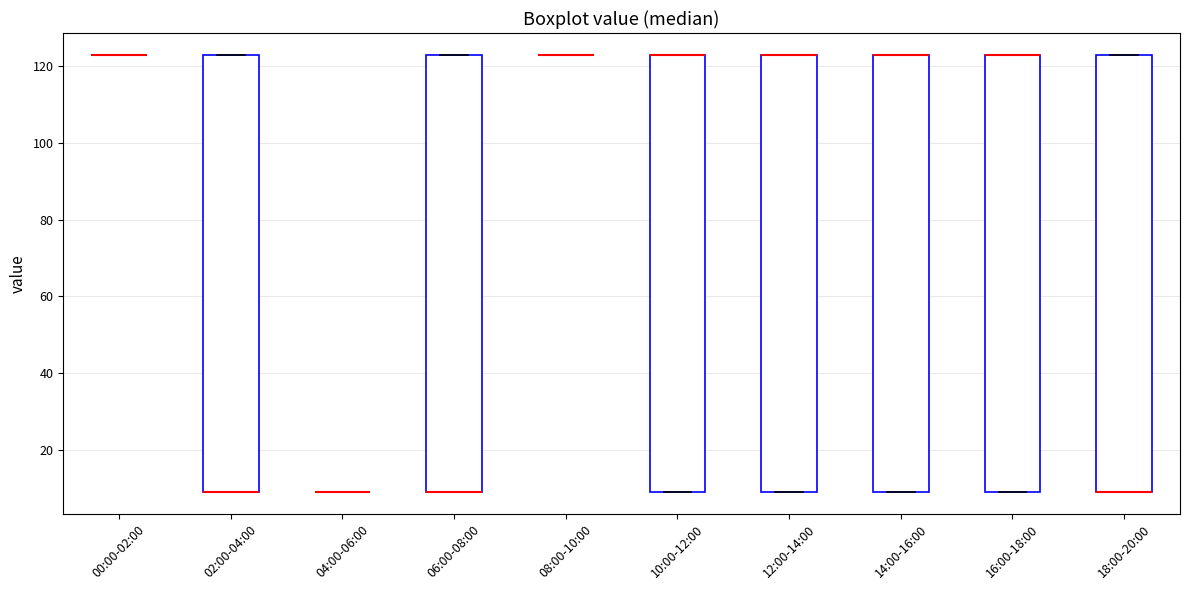

Reading left to right, transcribe this box plot: for each box, give where its median line is, the range the box spans, and where its two whiskers end, as read against the y-axis. The values are not printed on the chart, so give them approximately, as read against the axis.

00:00-02:00: box collapsed to a line at 124, whiskers 124 to 124
02:00-04:00: median 10 (drawn on the box's lower edge), box 10 to 124, whiskers 10 to 124
04:00-06:00: box collapsed to a line at 10, whiskers 10 to 10
06:00-08:00: median 10 (drawn on the box's lower edge), box 10 to 124, whiskers 10 to 124
08:00-10:00: box collapsed to a line at 124, whiskers 124 to 124
10:00-12:00: median 124 (drawn on the box's upper edge), box 10 to 124, whiskers 10 to 124
12:00-14:00: median 124 (drawn on the box's upper edge), box 10 to 124, whiskers 10 to 124
14:00-16:00: median 124 (drawn on the box's upper edge), box 10 to 124, whiskers 10 to 124
16:00-18:00: median 124 (drawn on the box's upper edge), box 10 to 124, whiskers 10 to 124
18:00-20:00: median 10 (drawn on the box's lower edge), box 10 to 124, whiskers 10 to 124